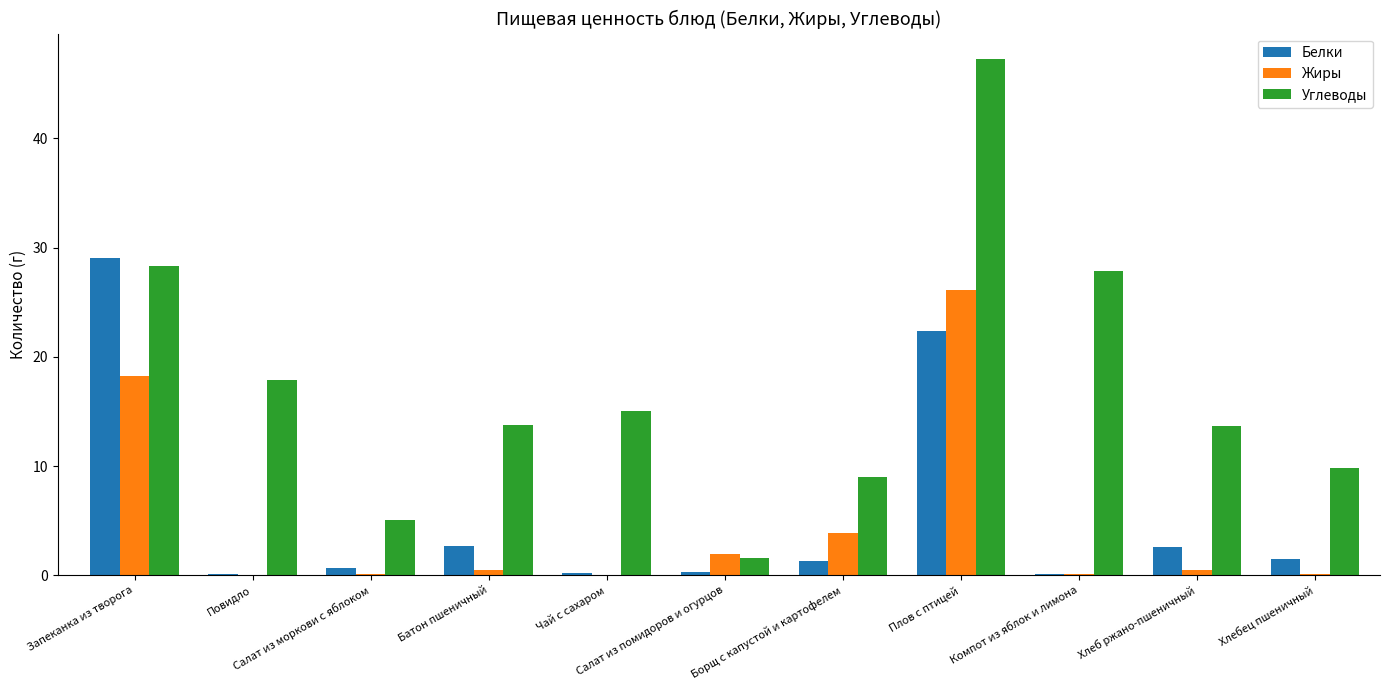

What is the maximum value for Белки?

29.0